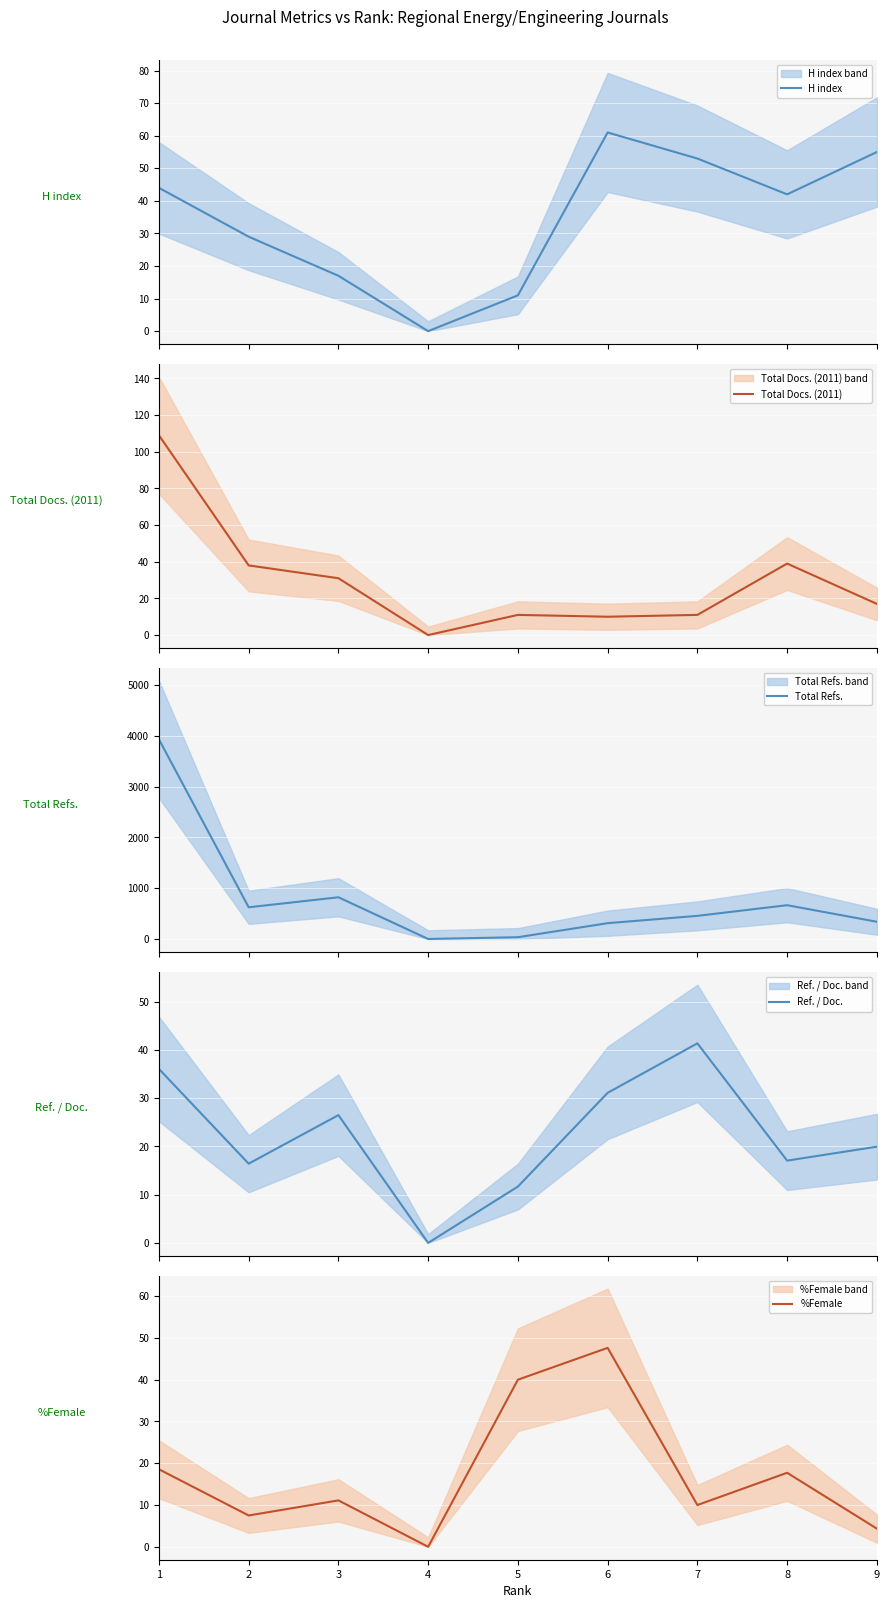

The value of Ref. / Doc. at 1 is 36.1. True or false?

True